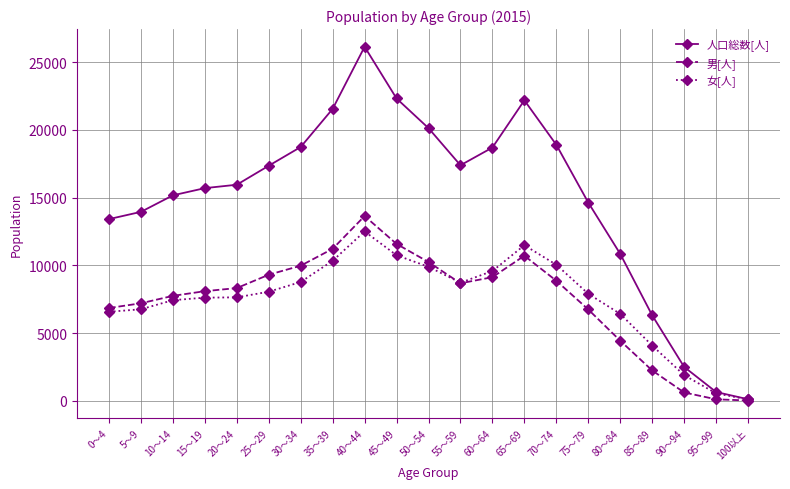

Is the value of 男[人] at 100以上 greater than the value of 人口総数[人] at 90～94?

No